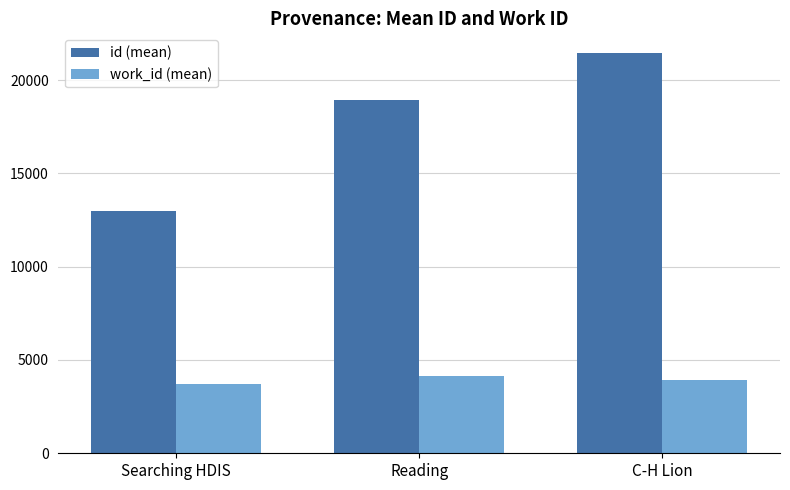

Is the value of id (mean) at C-H Lion greater than the value of work_id (mean) at C-H Lion?

Yes